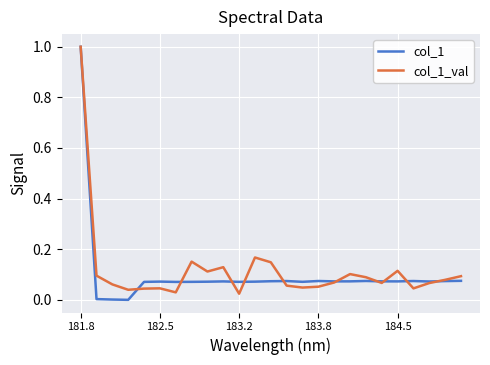

Which series ends up on top after the final intersection of col_1 and col_1_val?

col_1_val